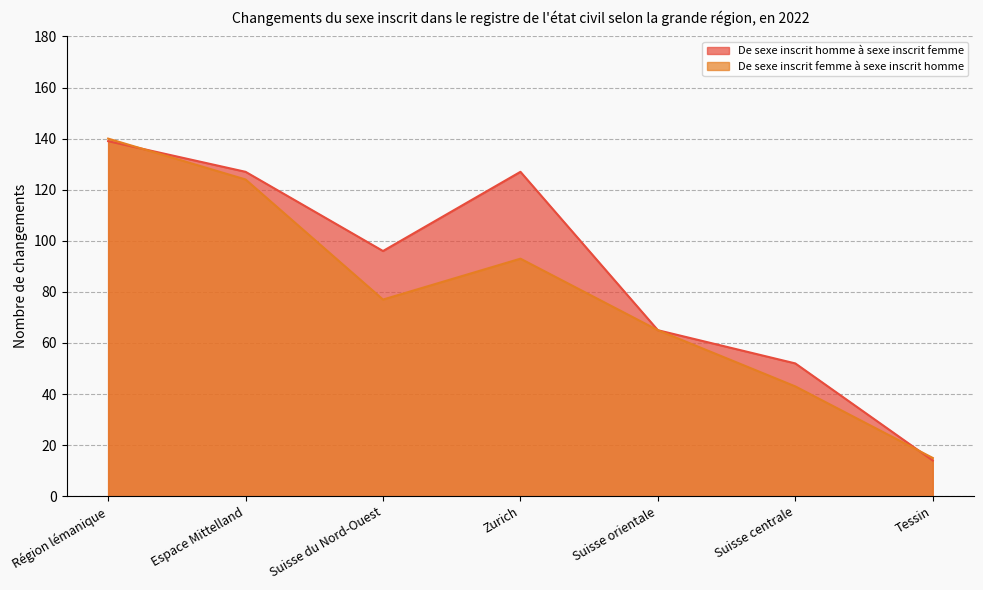

How many intersections are there between De sexe inscrit femme à sexe inscrit homme and De sexe inscrit homme à sexe inscrit femme?

2